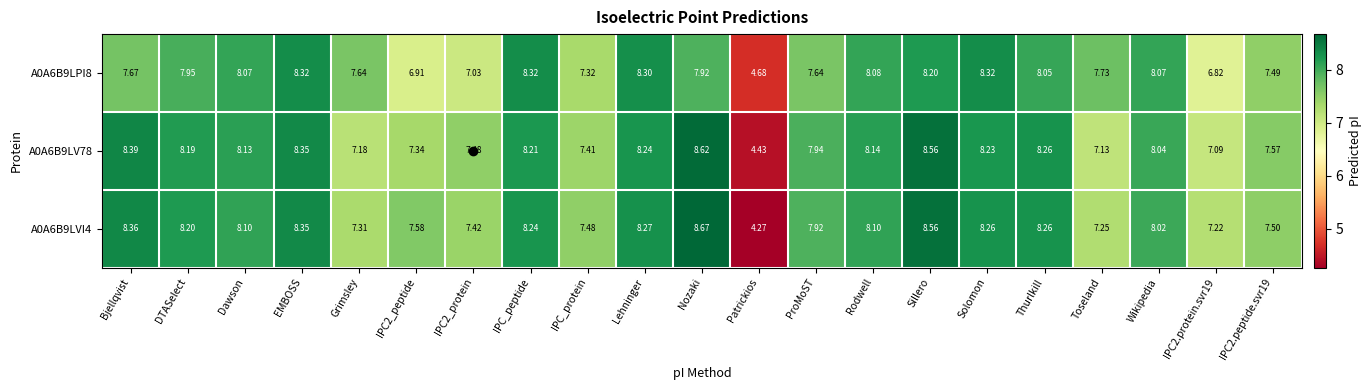

At which label does A0A6B9LVI4 reach its peak?

Nozaki